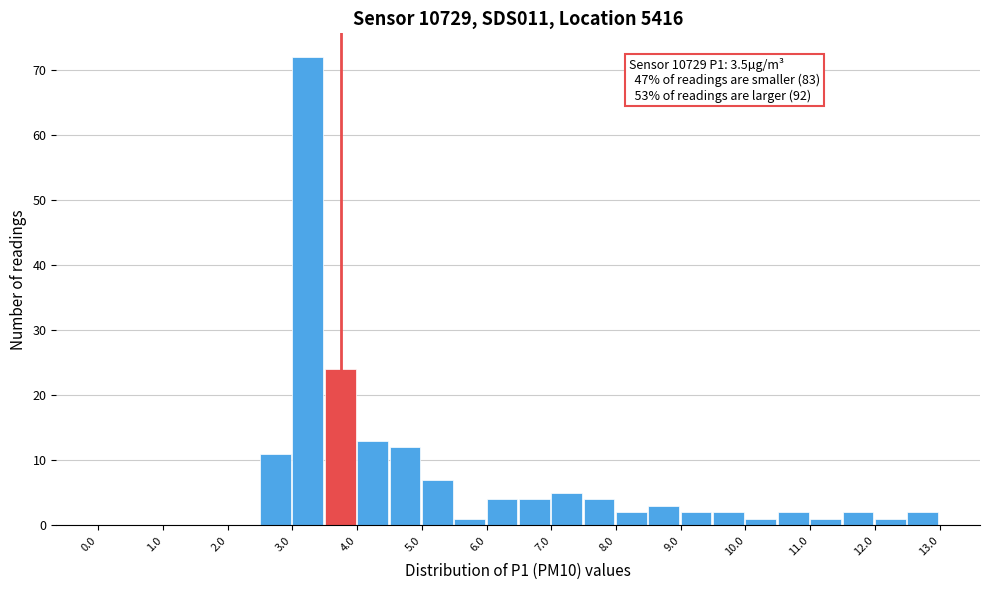

Over which range of the x-axis is the bar tallest?

3.0 to 3.5